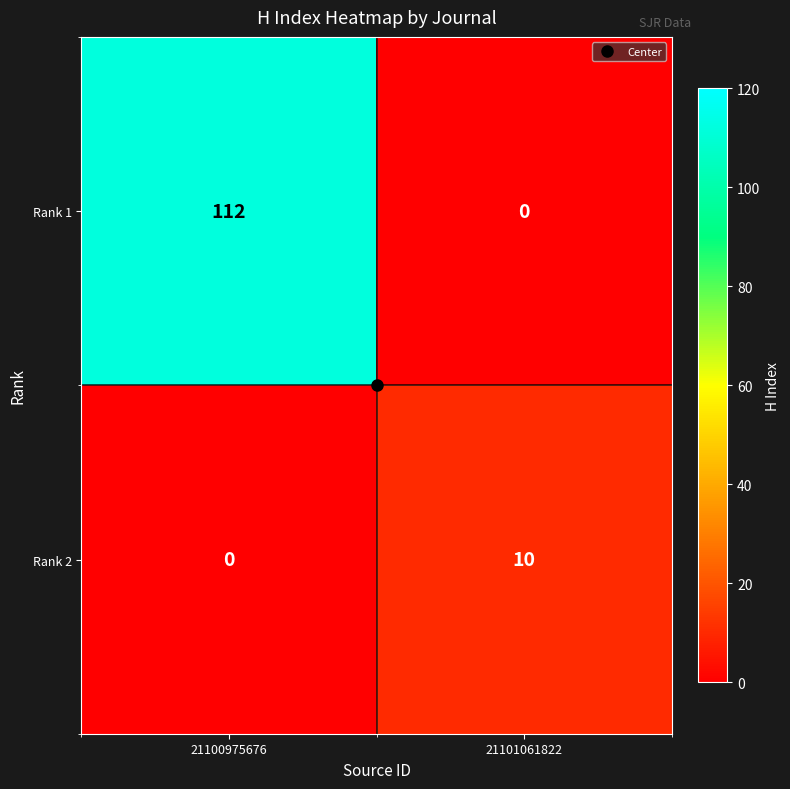

What is the sum of the Rank 1 values at 21100975676 and 21101061822?

112